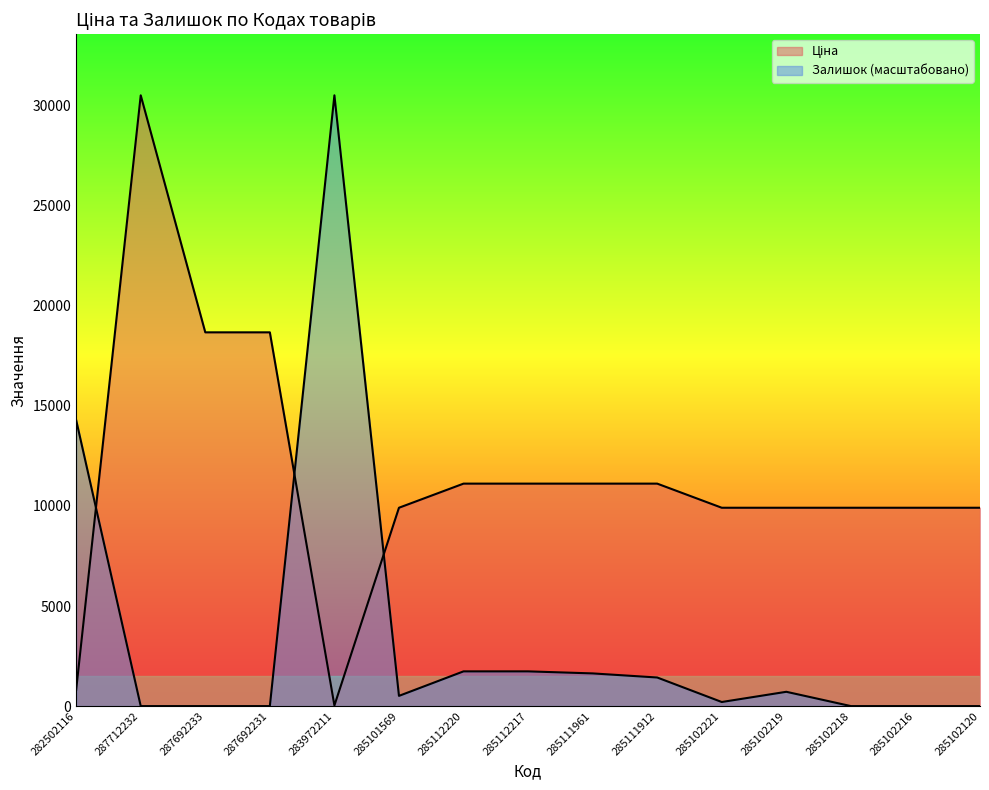

How many lines are shown in the chart?

2